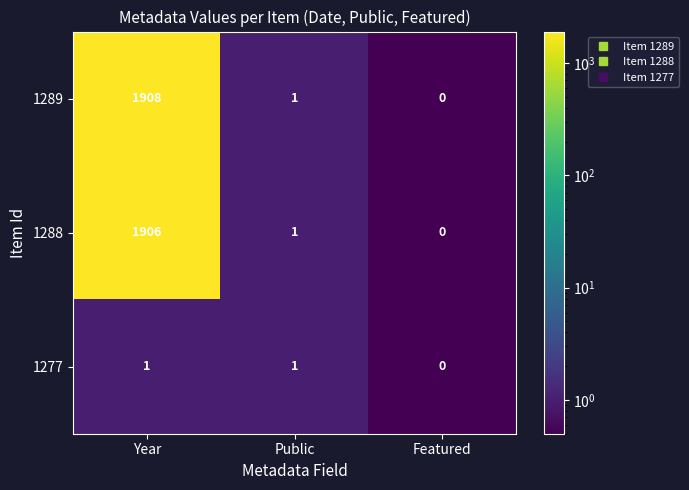

What is the total value across all series at Public?

3